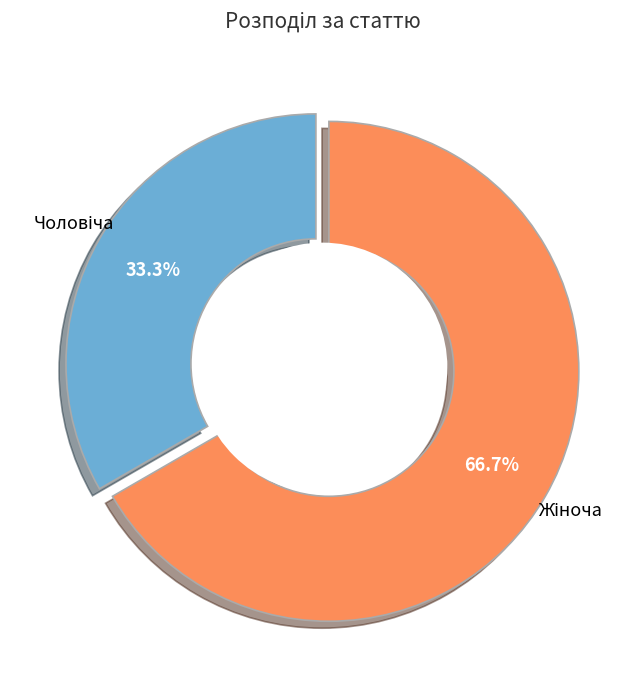

What is the majority slice?

Жіноча